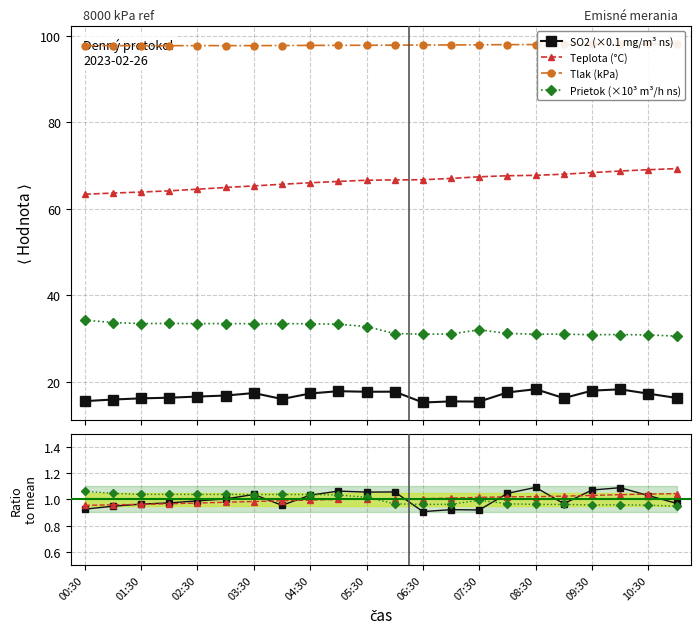

What position from the left is 08:30?

17